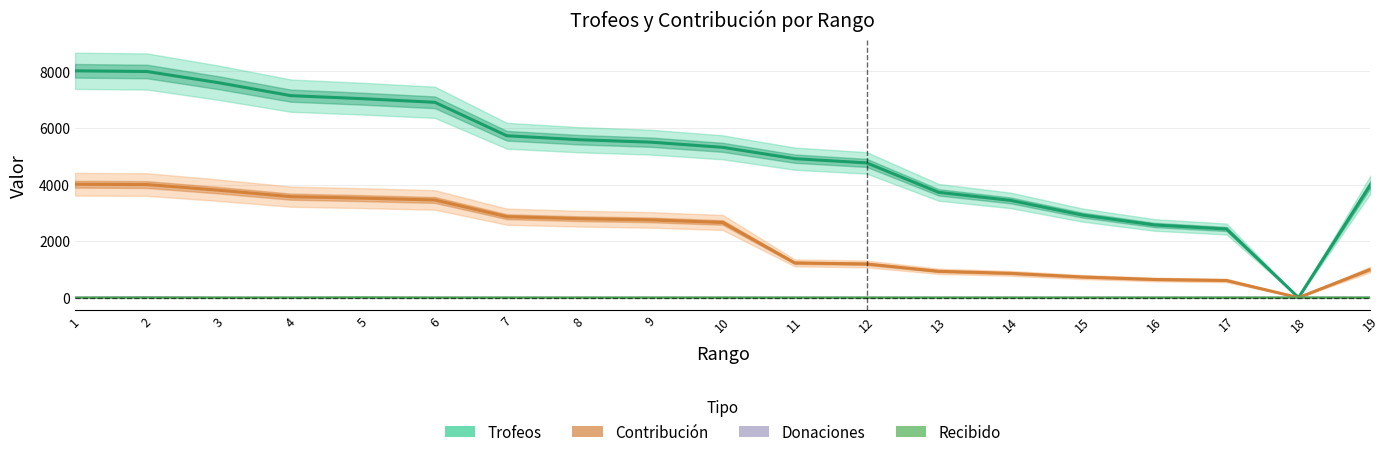

True or false: Donaciones has more than 0 interior local peaks.

True